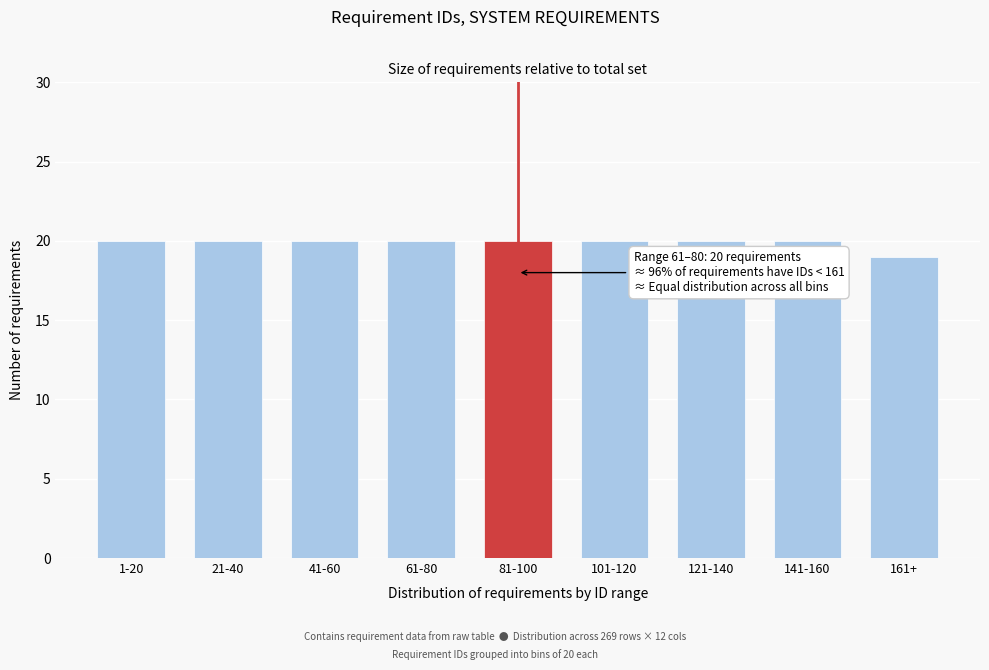

Reading left to right, extract all data points from this chart.

20	20	20	20	20	20	20	20	19